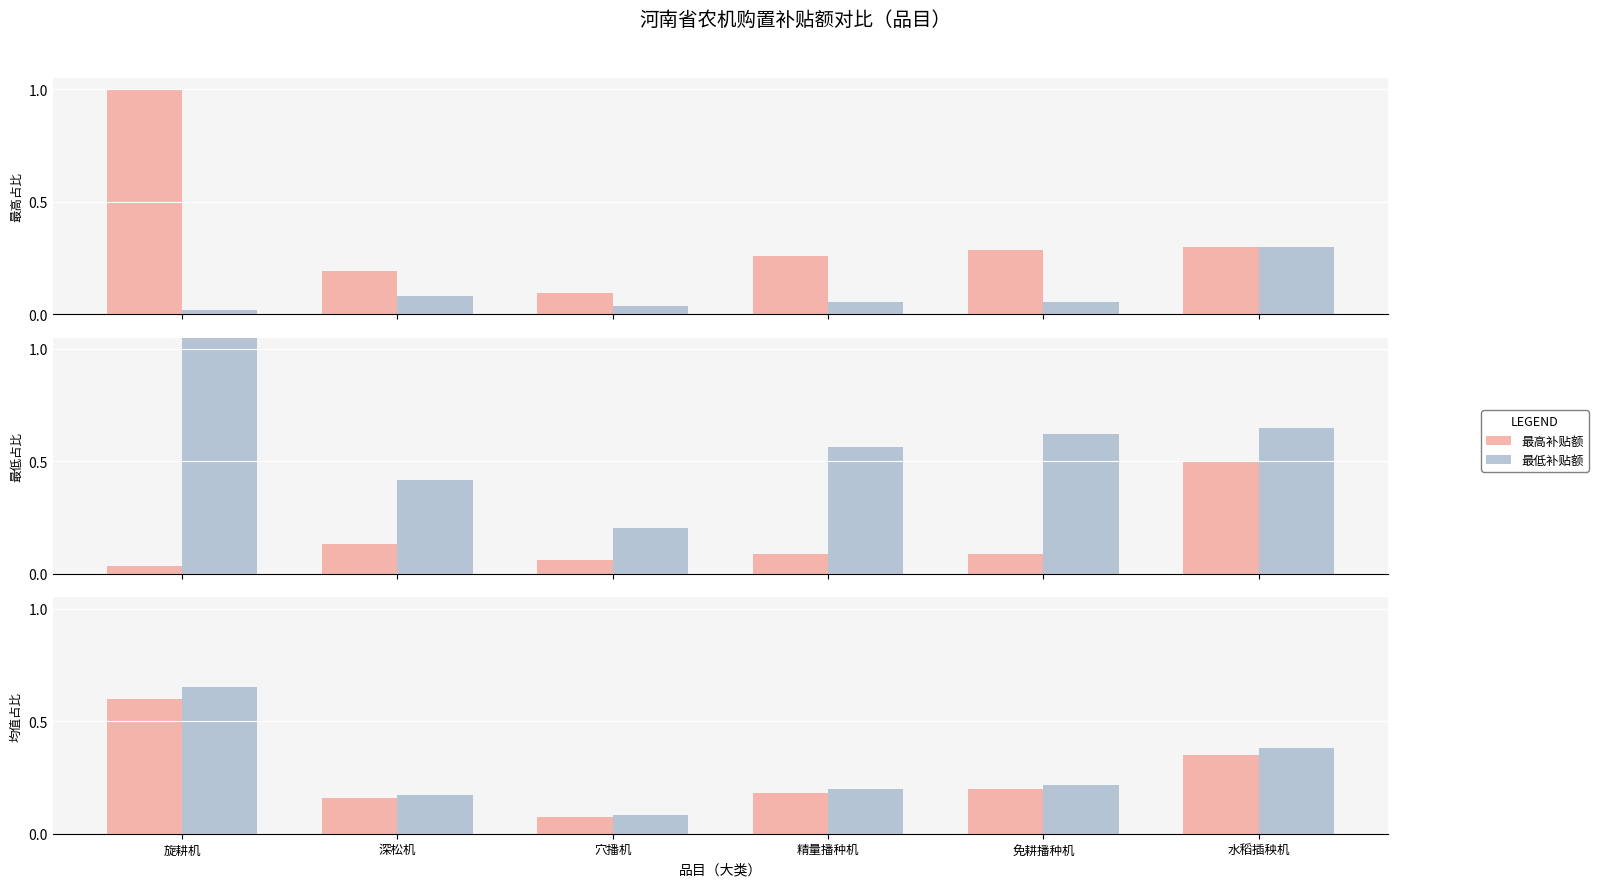

What position from the right is 深松机?

5